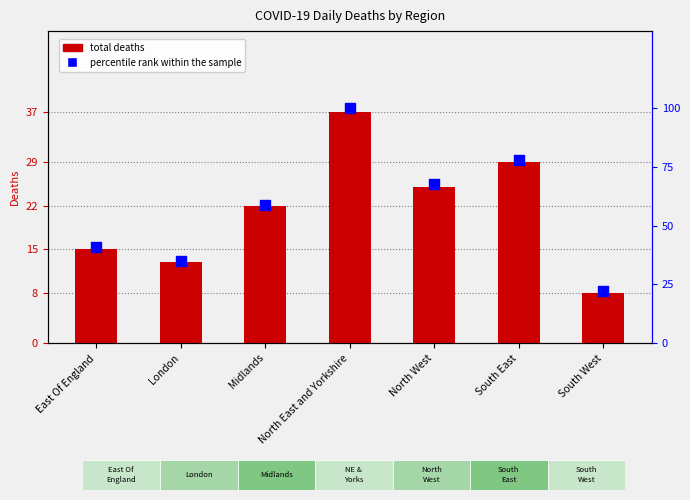

What is the total value across all series at London?

48